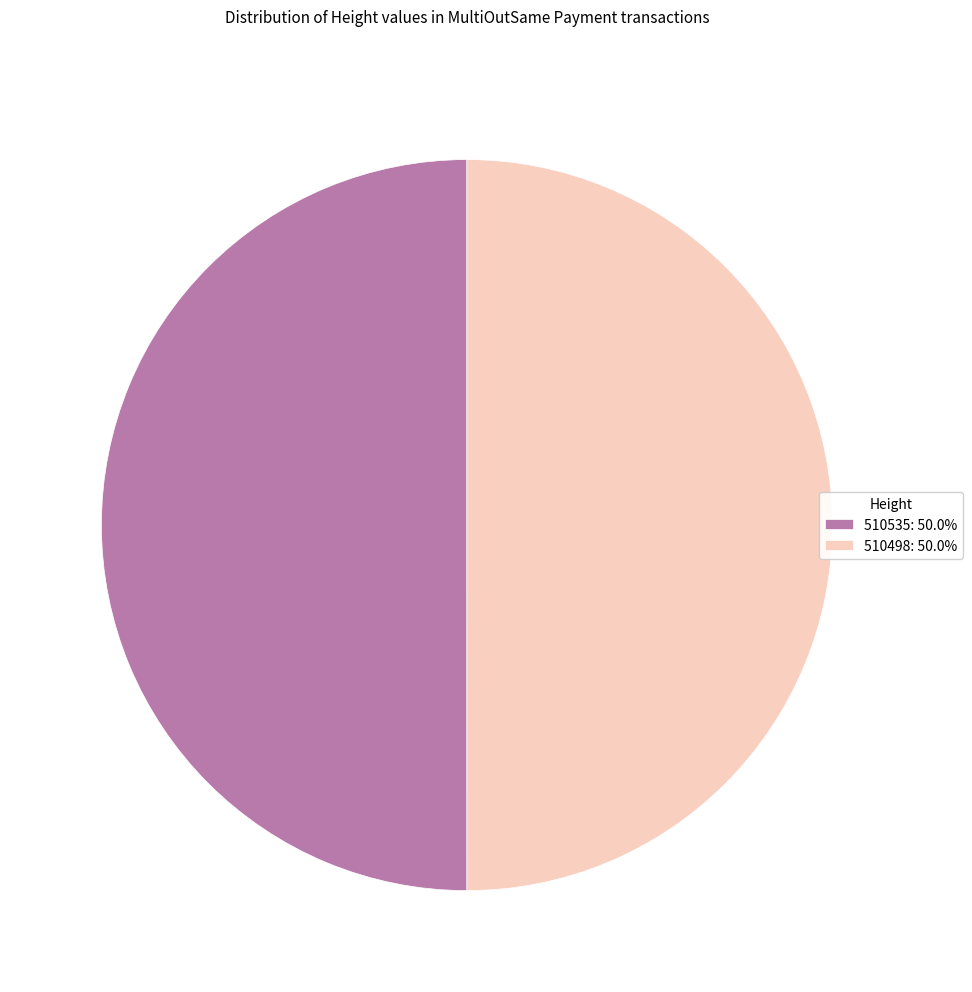

Combined, do 510498: 50.0% and 510535: 50.0% account for over 50%?

Yes